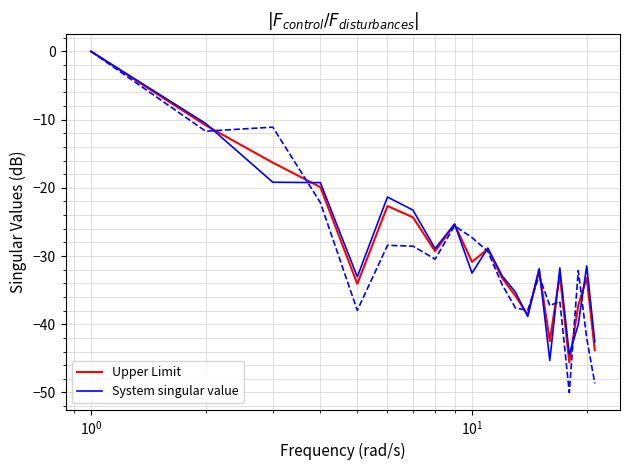

Which series has the largest range (max minus min)?

Upper Limit